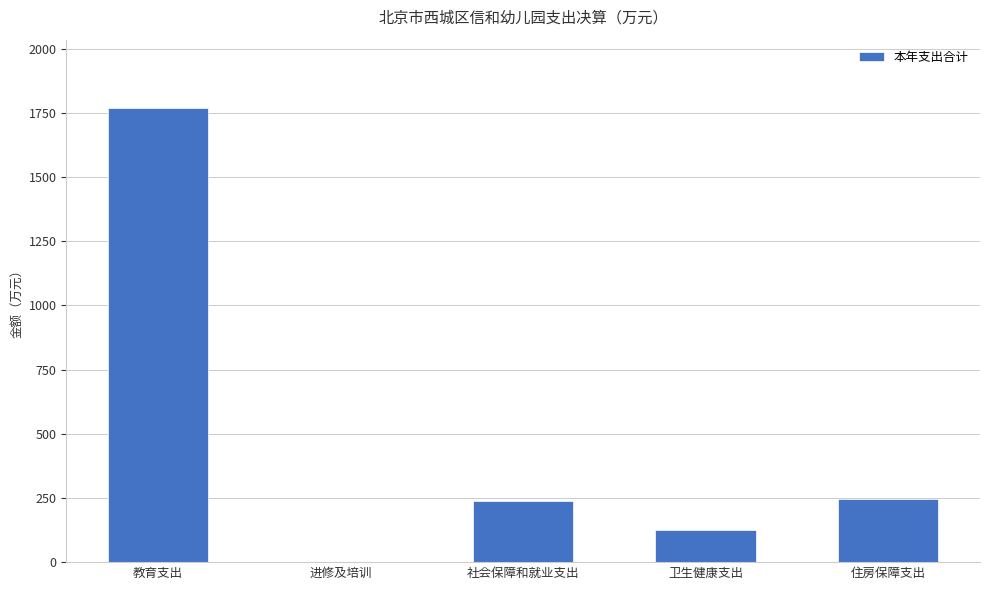

Which has a higher value, 教育支出 or 住房保障支出?

教育支出